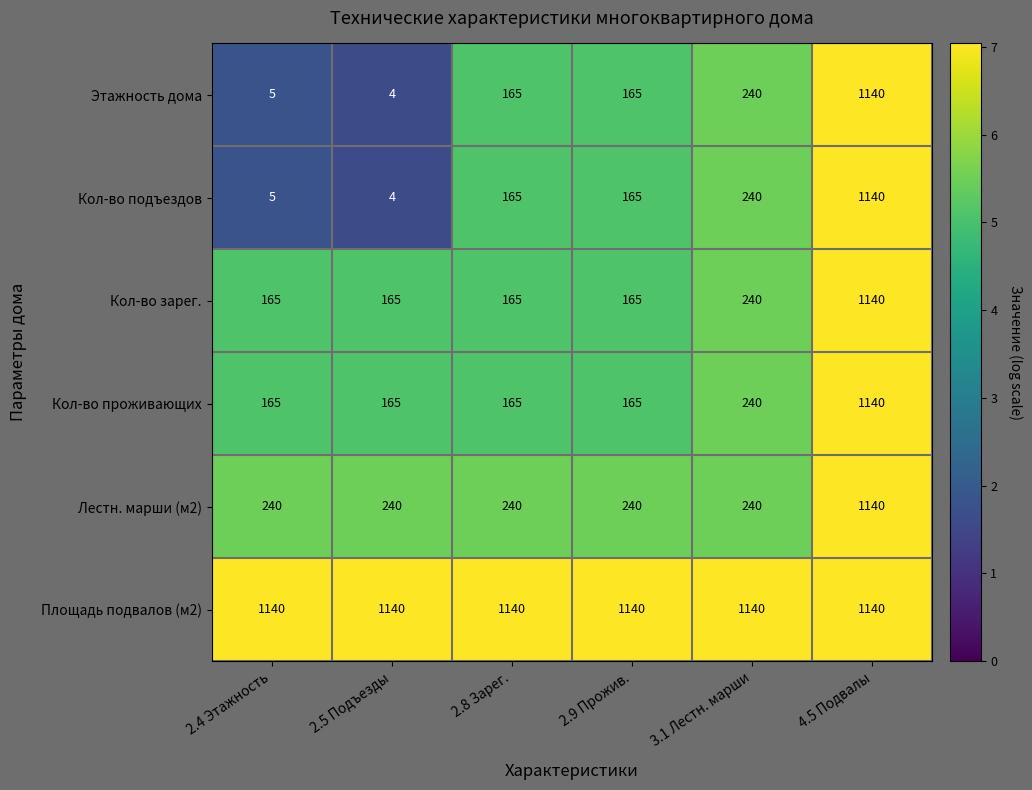

What is the difference between the highest and lowest values at 2.9 Прожив.?

975